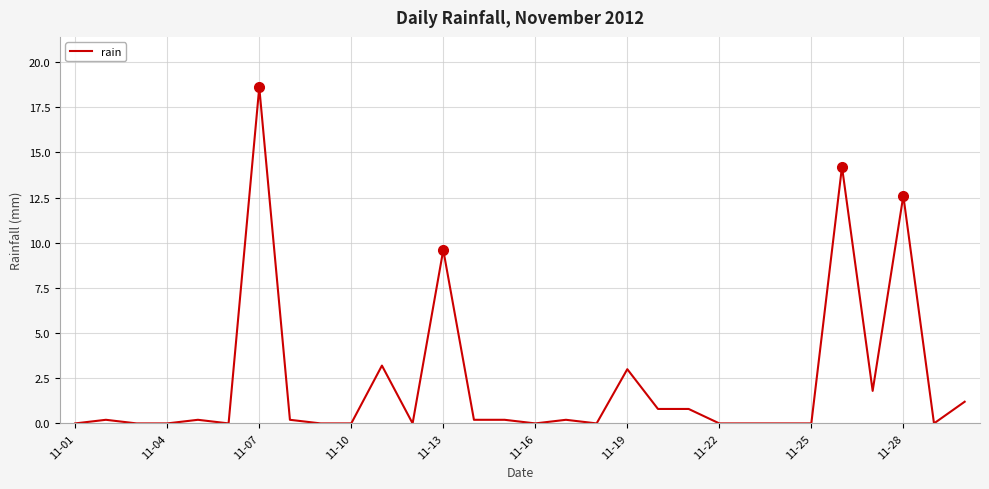

How many categories are shown in the chart?

30